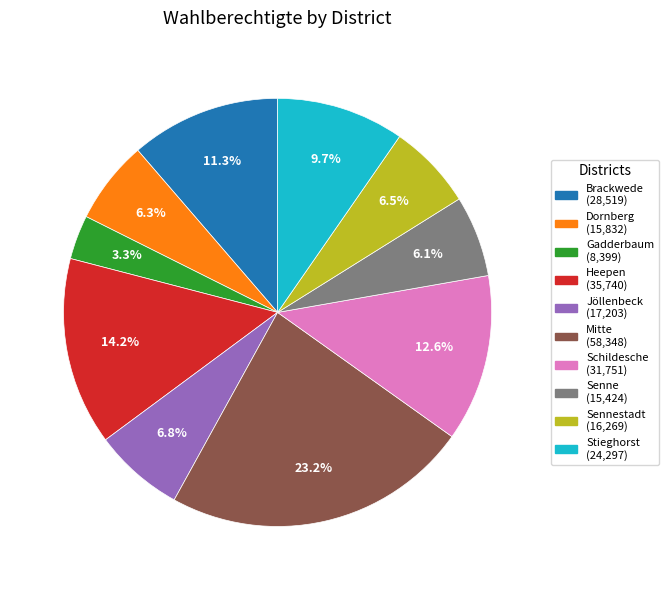

Does any single category account for the majority?

No